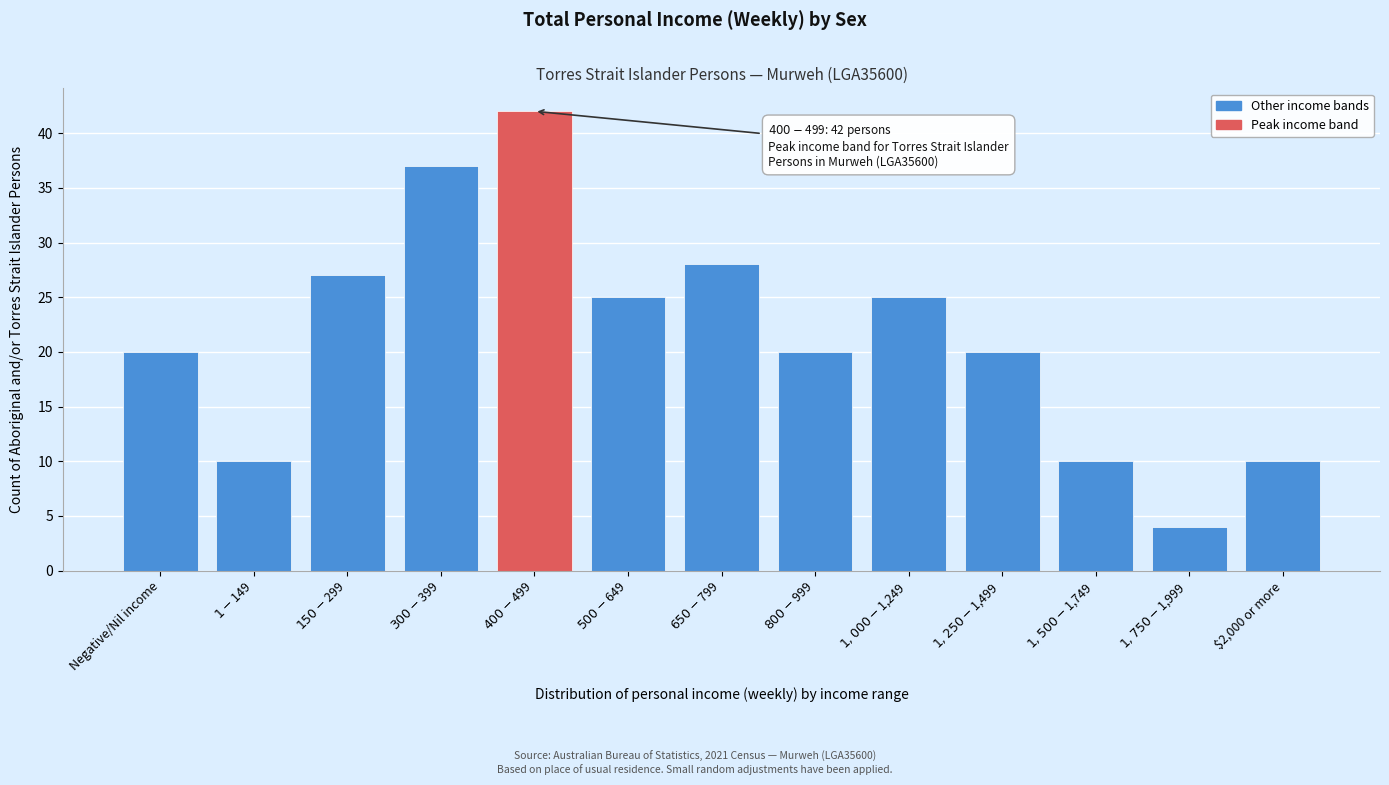

Reading right to left, what are all the values shown in this chart?

10	4	10	20	25	20	28	25	42	37	27	10	20